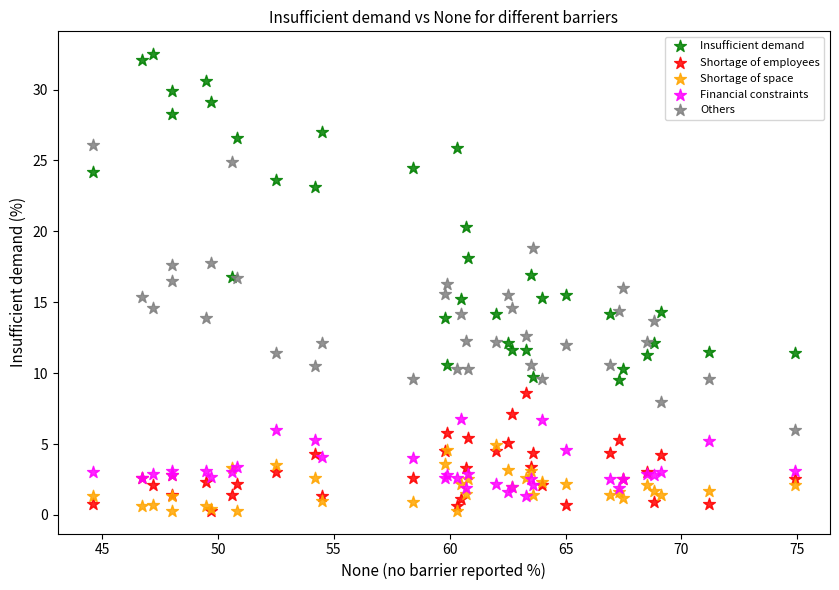

What are all the series names shown in the legend?

Insufficient demand, Shortage of employees, Shortage of space, Financial constraints, Others